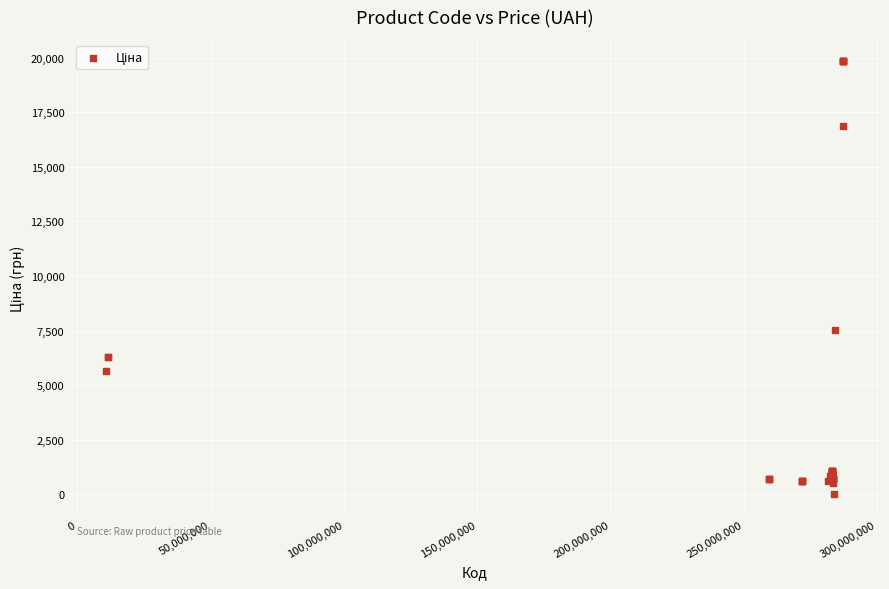

What Y value in the scatter plot is closest to 9931?

7545.9